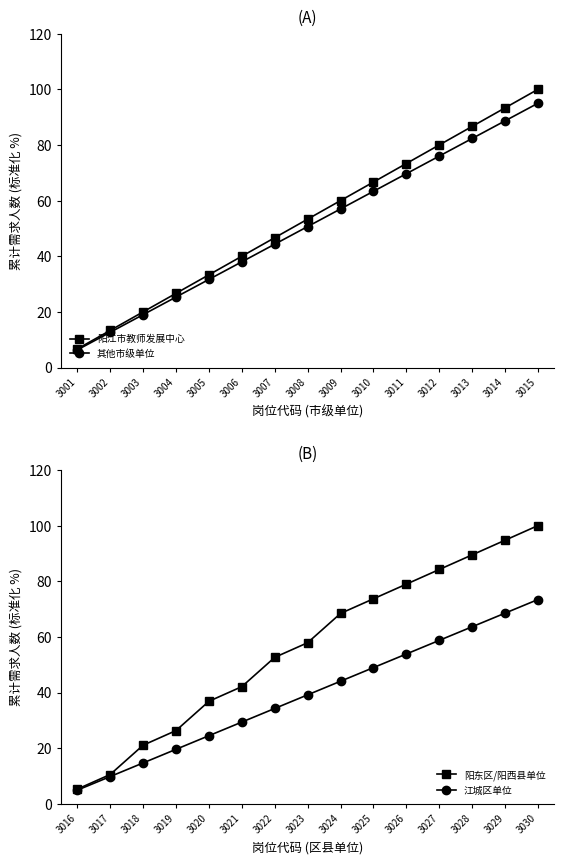

Which series has the largest range (max minus min)?

阳东区/阳西县单位